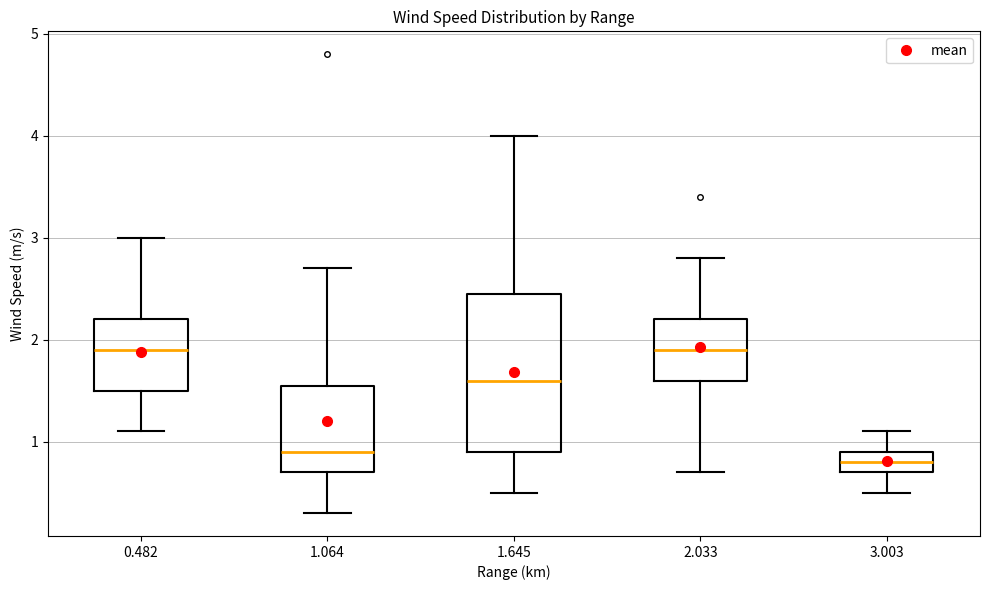

Where does the lower whisker of the box at x = 2.033 end on the y-axis? The values are not printed on the chart, so give them approximately, as read against the axis.

0.7